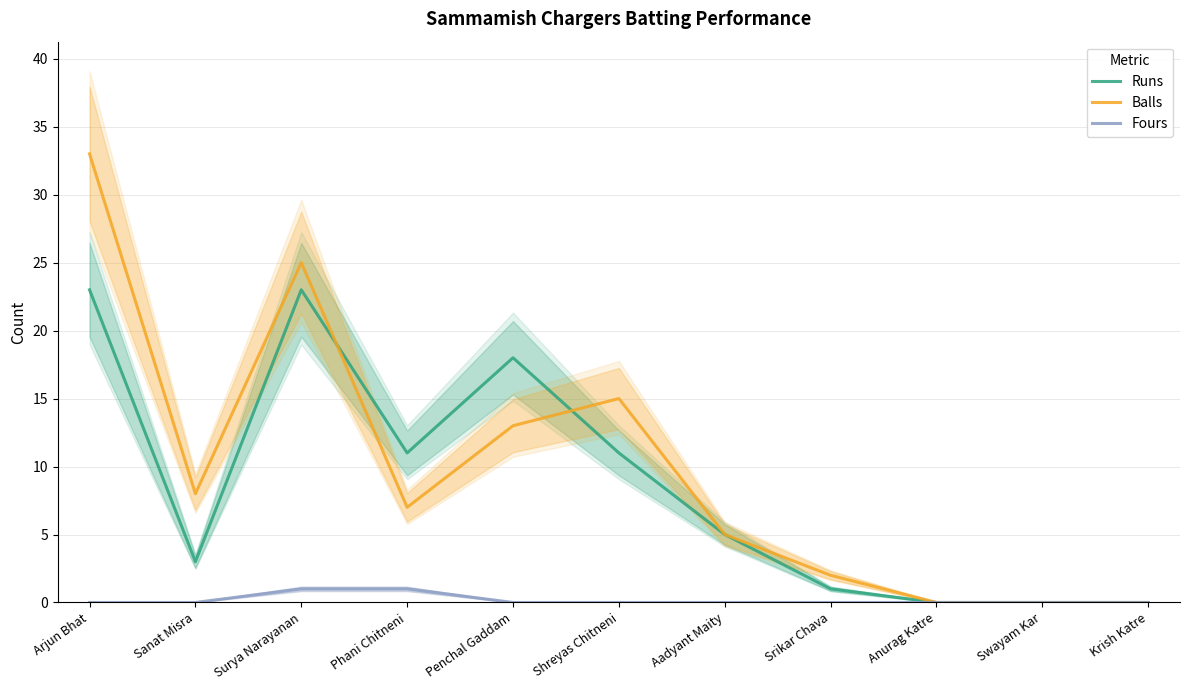

At Surya Narayanan, list the series in order from smallest to largest.

Fours, Runs, Balls